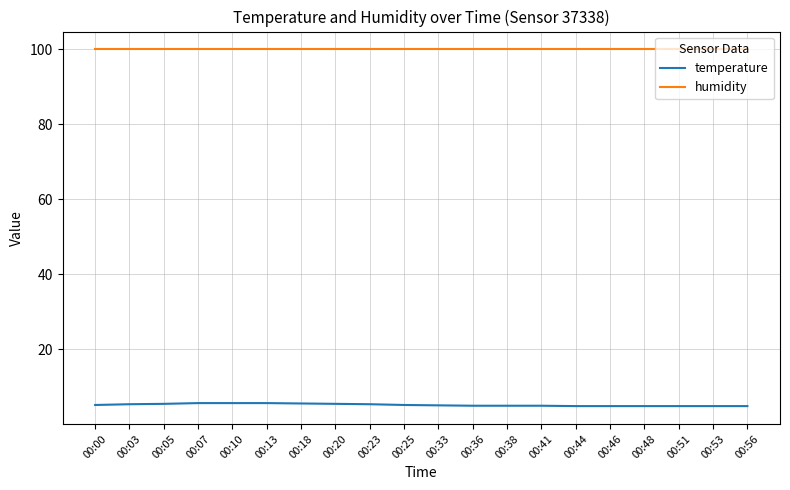

At 00:13, list the series in order from largest to smallest.

humidity, temperature